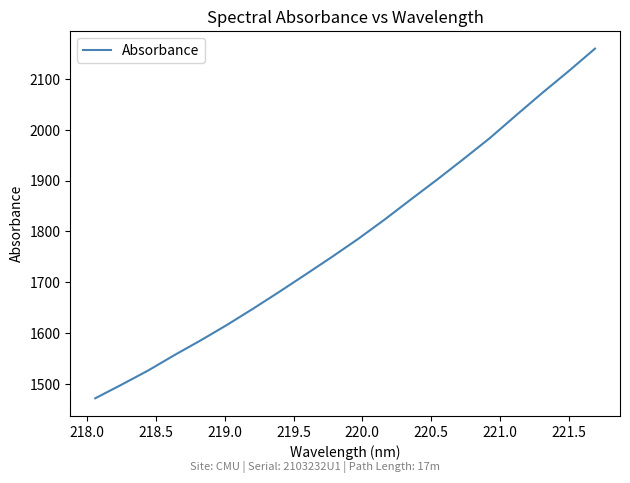

Reading left to right, list all the values displayed in this chart.

1471.7	1498.5	1526.1	1556.4	1585.5	1615.9	1648.1	1681.5	1715.6	1750.1	1785.7	1823.6	1863.2	1902.4	1942.7	1983.9	2028.8	2073.0	2115.7	2159.9